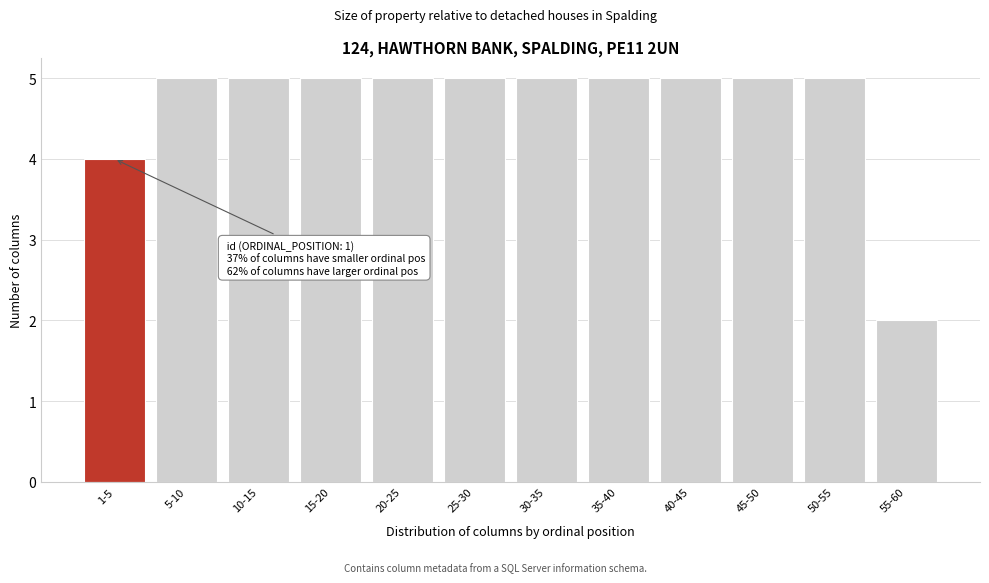

Reading left to right, list all the values displayed in this chart.

1-5=4	5-10=5	10-15=5	15-20=5	20-25=5	25-30=5	30-35=5	35-40=5	40-45=5	45-50=5	50-55=5	55-60=2